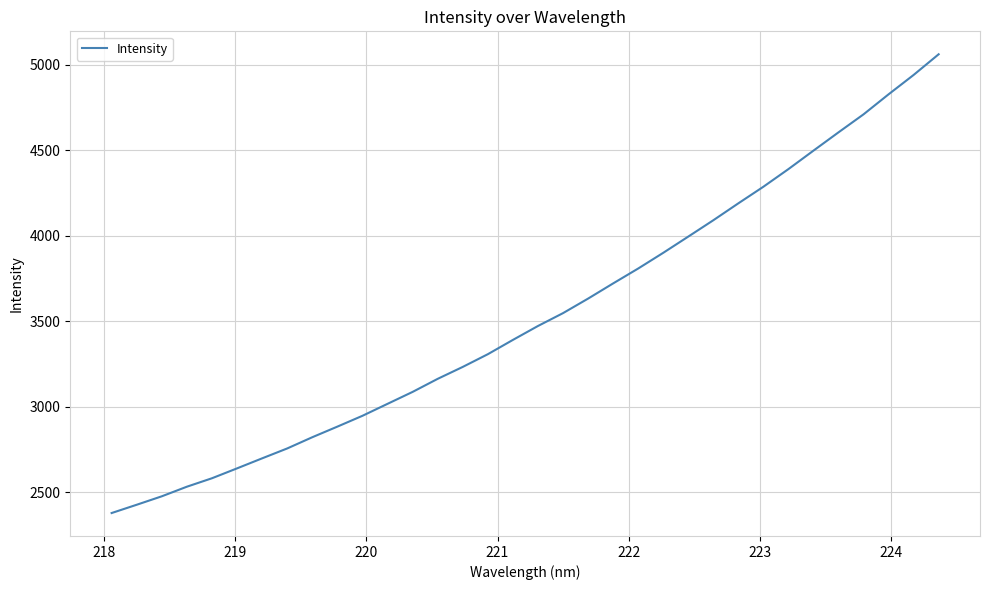

What is the difference between the maximum and minimum values?

2681.4